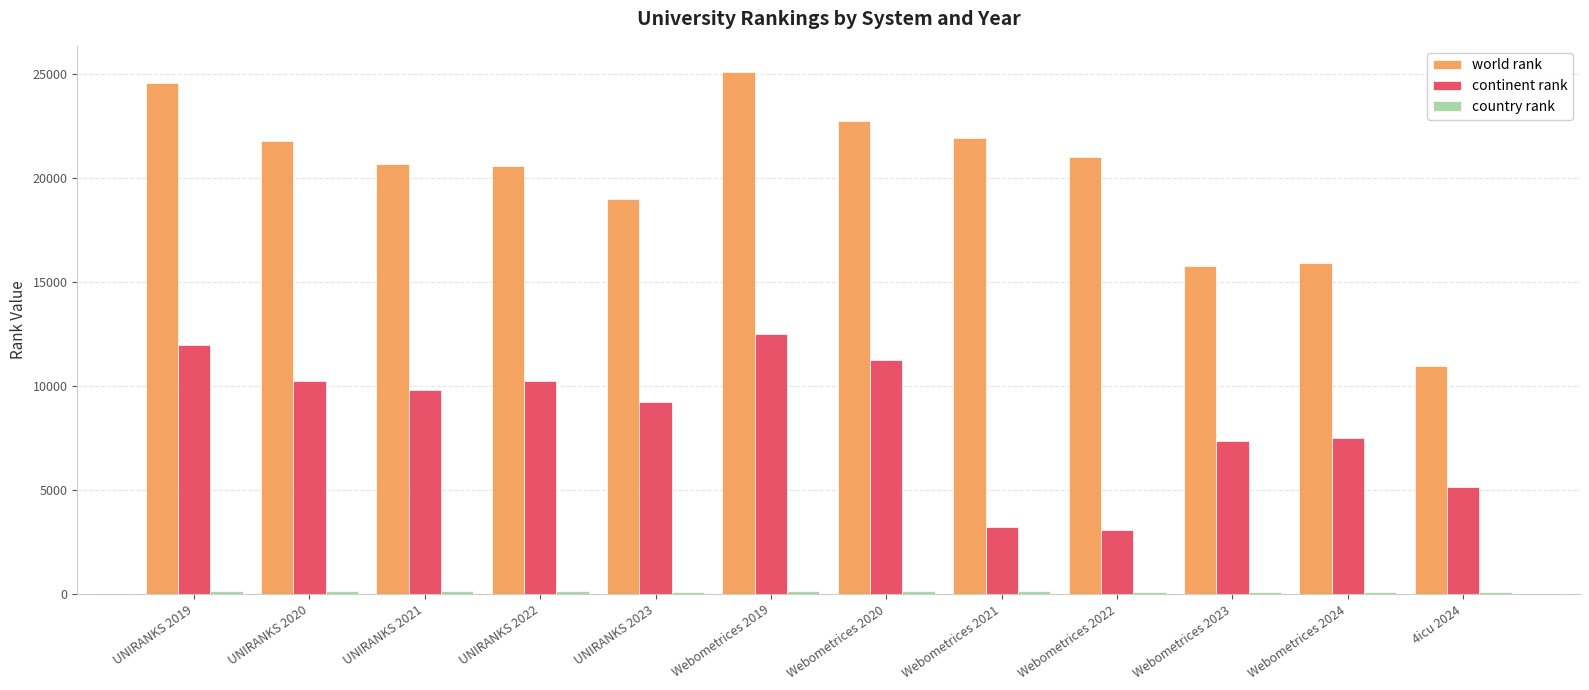

Is the value of continent rank at Webometrices 2021 greater than the value of world rank at Webometrices 2020?

No